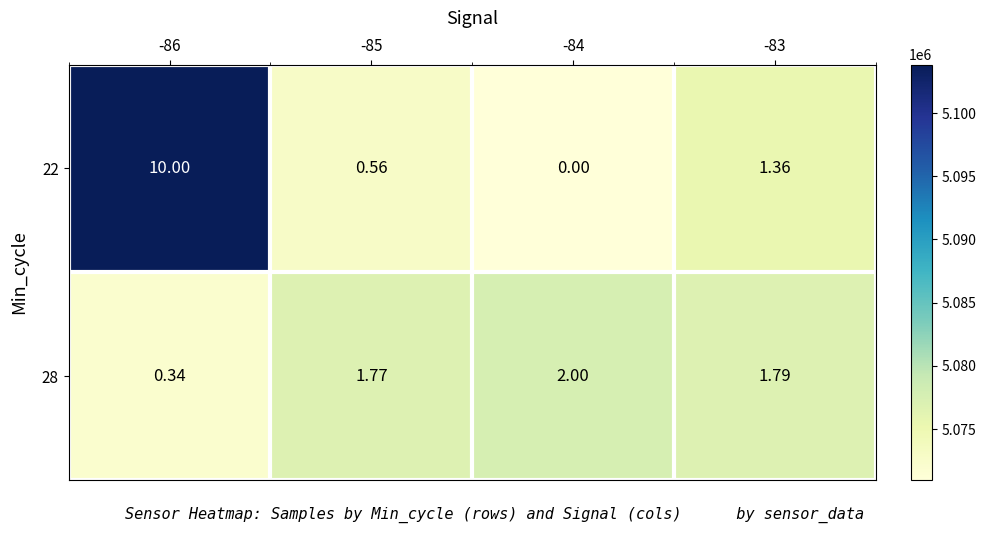

Is the value of 28 at -85 greater than the value of 22 at -85?

Yes